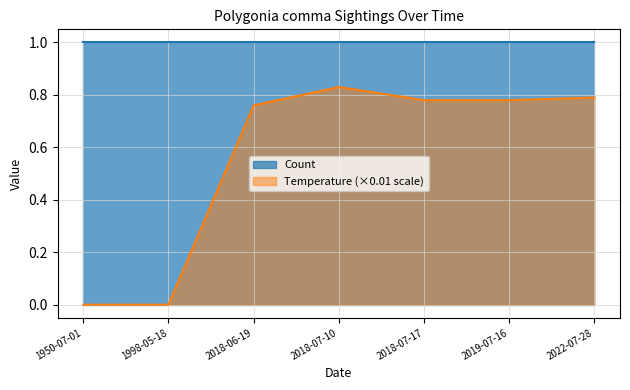

Reading right to left, what are all the values shown in this chart?

2022-07-28=0.8	2019-07-16=0.8	2018-07-17=0.8	2018-07-10=0.8	2018-06-19=0.8	1998-05-18=0.0	1950-07-01=0.0